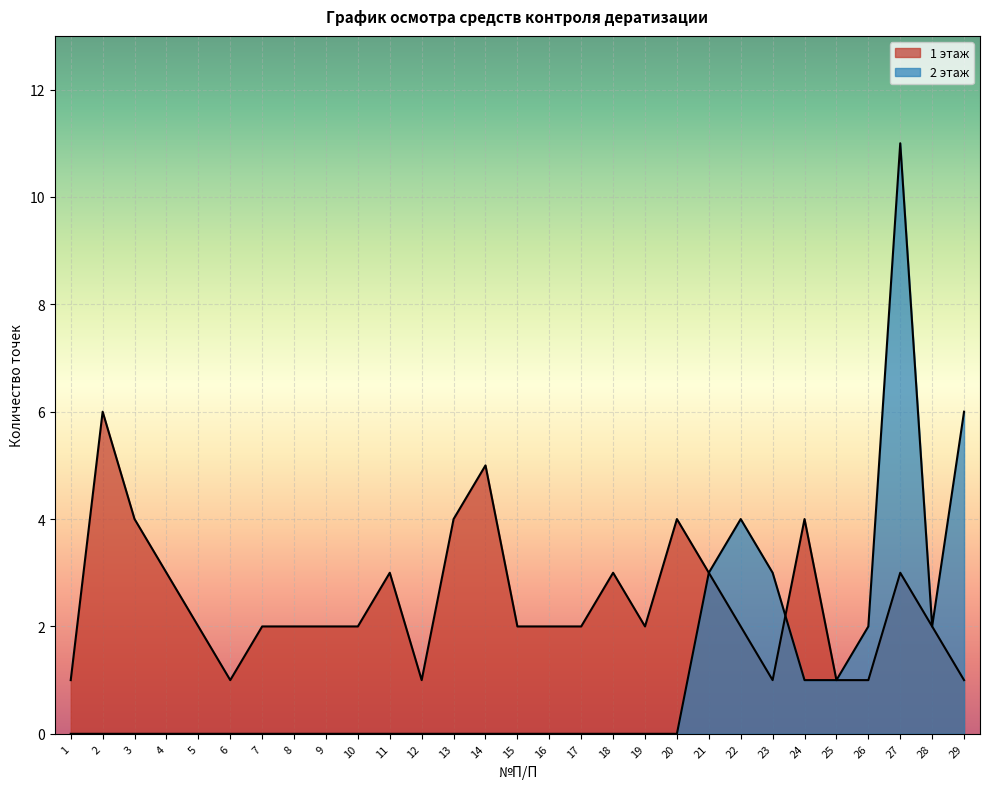

Rank the series at 15 from lowest to highest value.

2 этаж, 1 этаж